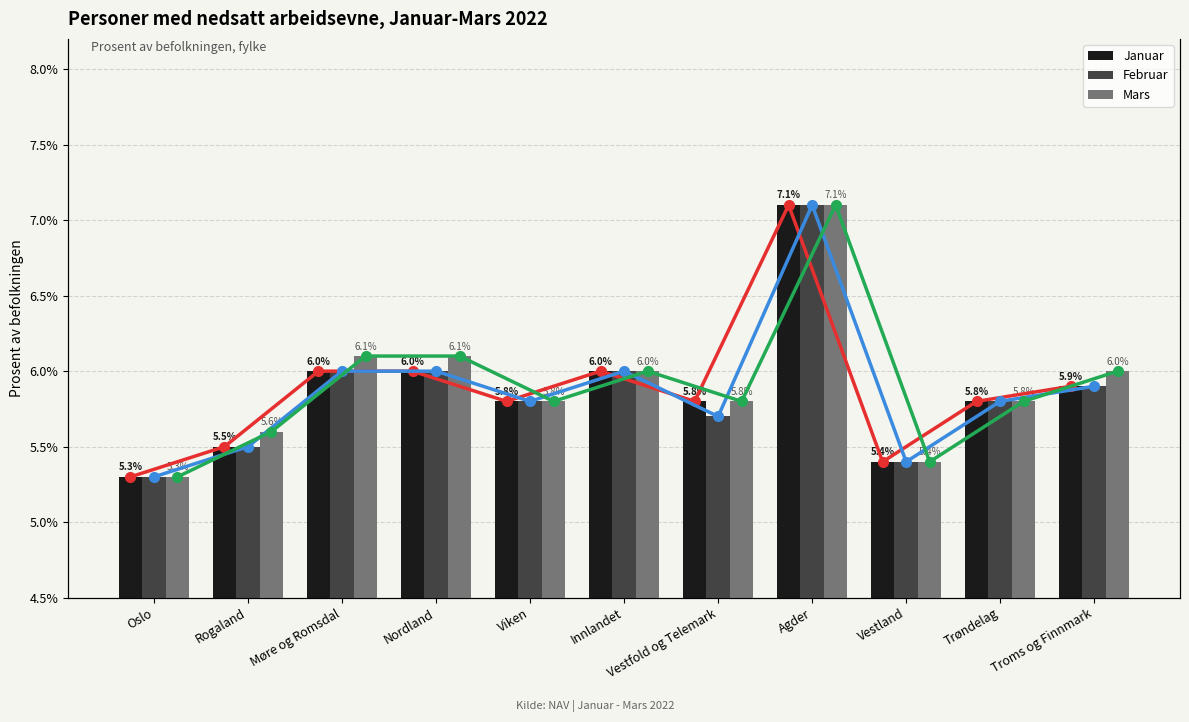

What is the difference between the second highest and second lowest values in the Januar (line) series?

0.6